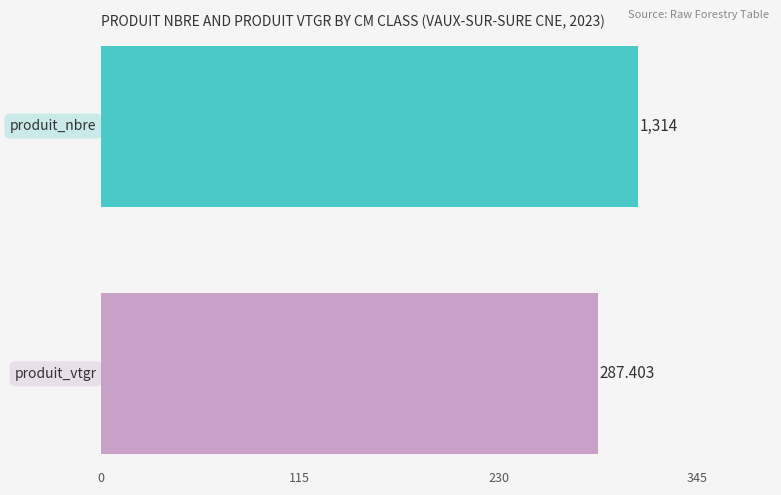

Is it true that produit_vtgr equals 99.0 at 2?

False